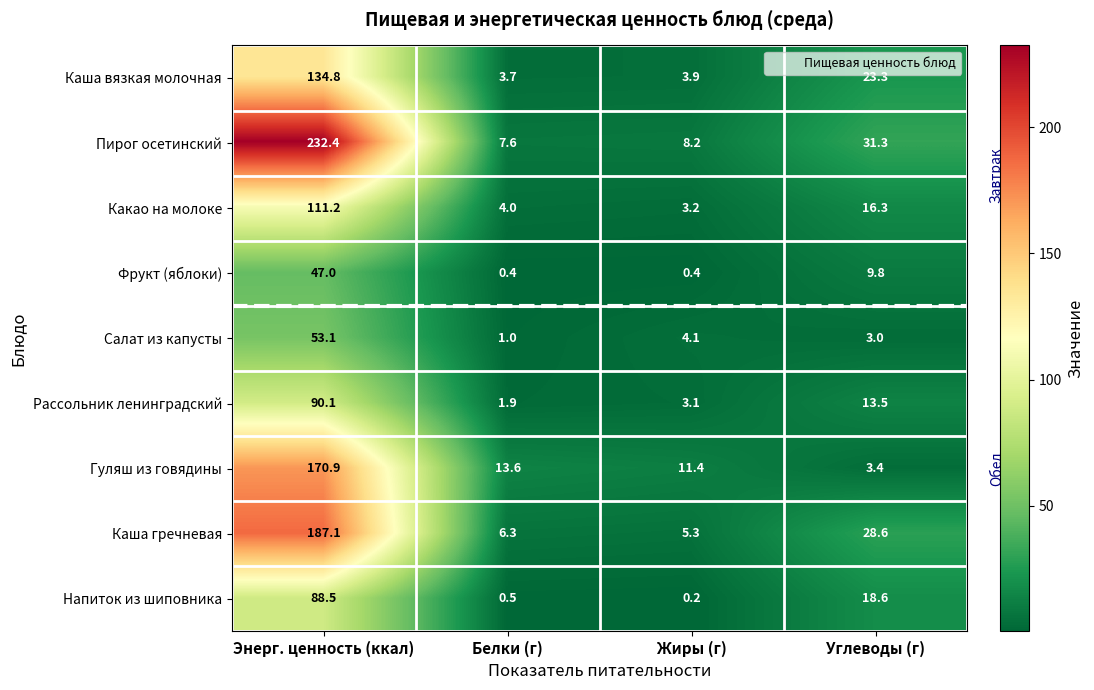

How many data points does each series have?

4